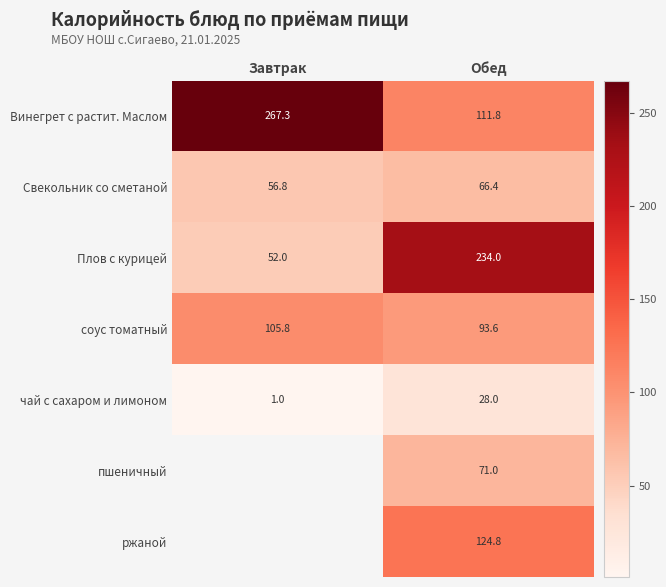

What is the difference between the соус томатный values at Обед and Завтрак?

12.2